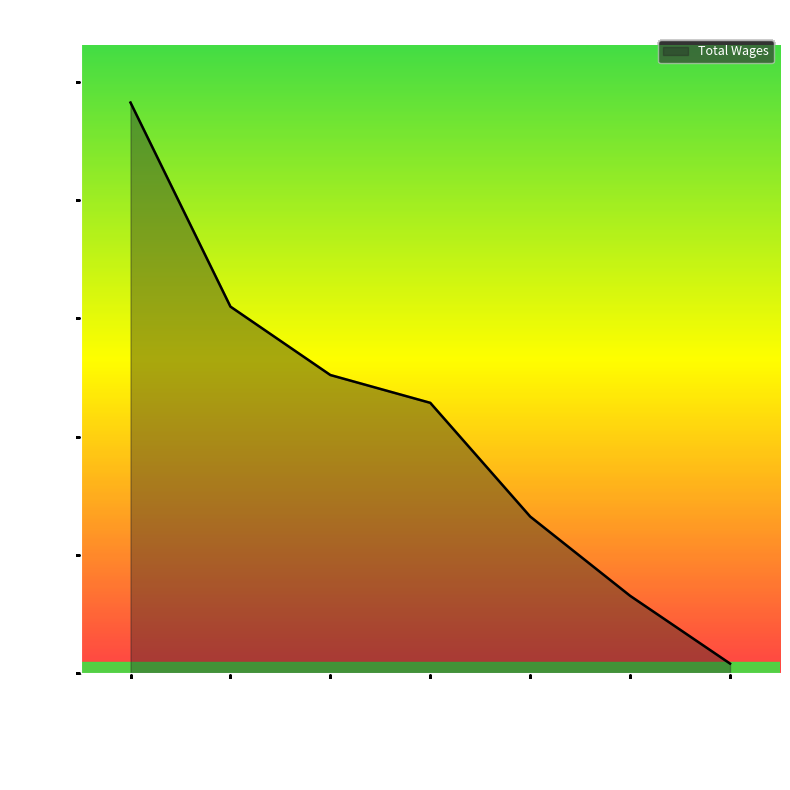

True or false: the data shows 126073 at Emergency Management….

True